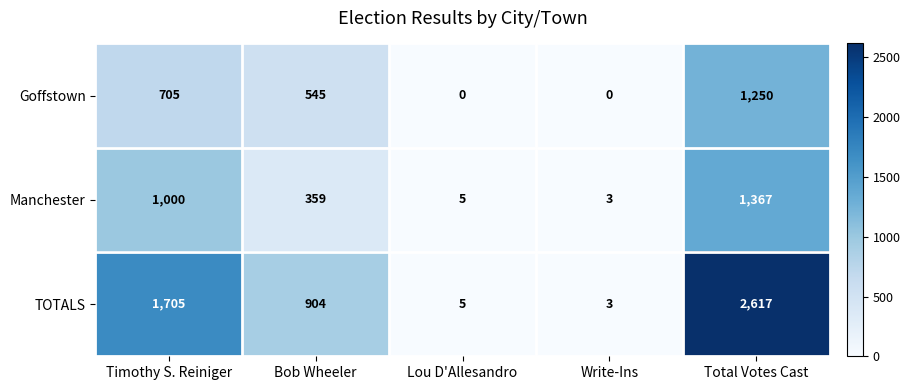

Reading right to left, what are all the values shown in this chart?

Goffstown: 1250	0	0	545	705
Manchester: 1367	3	5	359	1000
TOTALS: 2617	3	5	904	1705